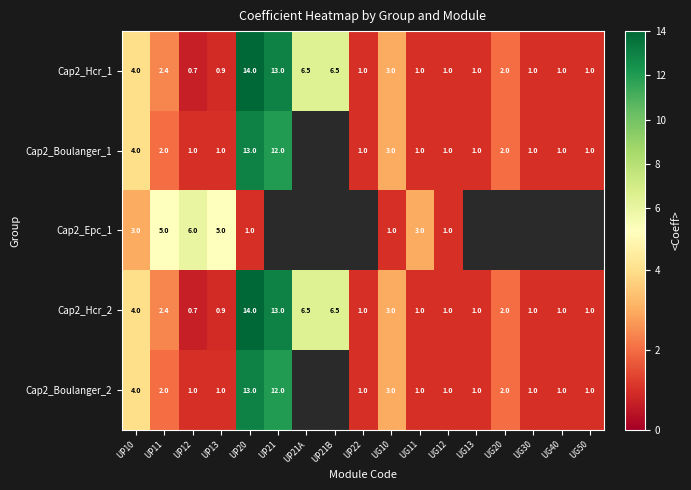

The Cap2_Hcr_2 series shows 1.0 at UG30. True or false?

True